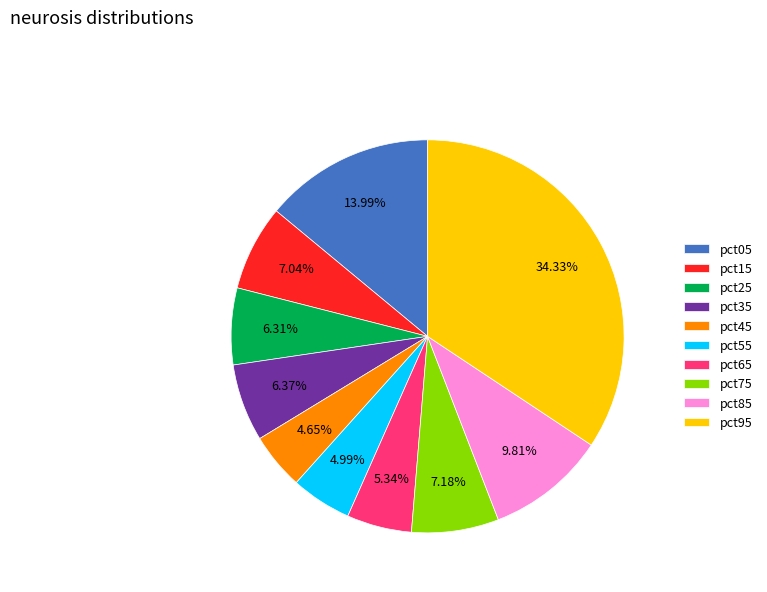

Between pct65 and pct05, which is larger?

pct05